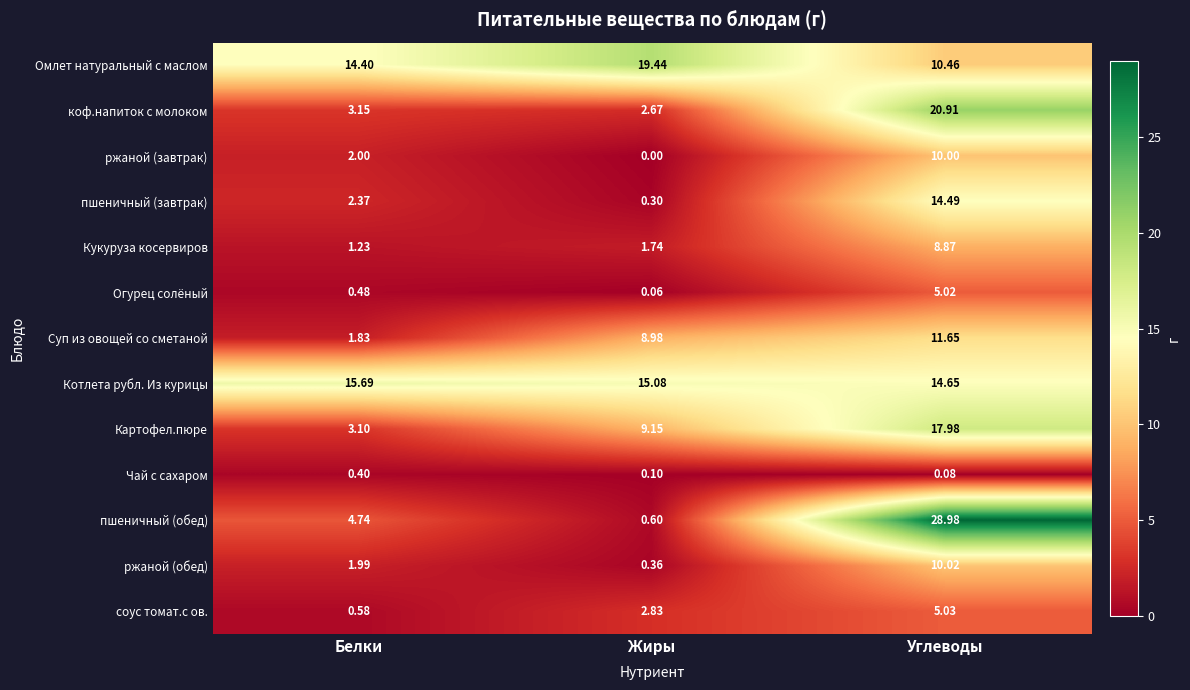

At Жиры, list the series in order from smallest to largest.

ржаной (завтрак), Огурец солёный, Чай с сахаром, пшеничный (завтрак), ржаной (обед), пшеничный (обед), Кукуруза косервиров, коф.напиток с молоком, соус томат.с ов., Суп из овощей со сметаной, Картофел.пюре, Котлета рубл. Из курицы, Омлет натуральный с маслом